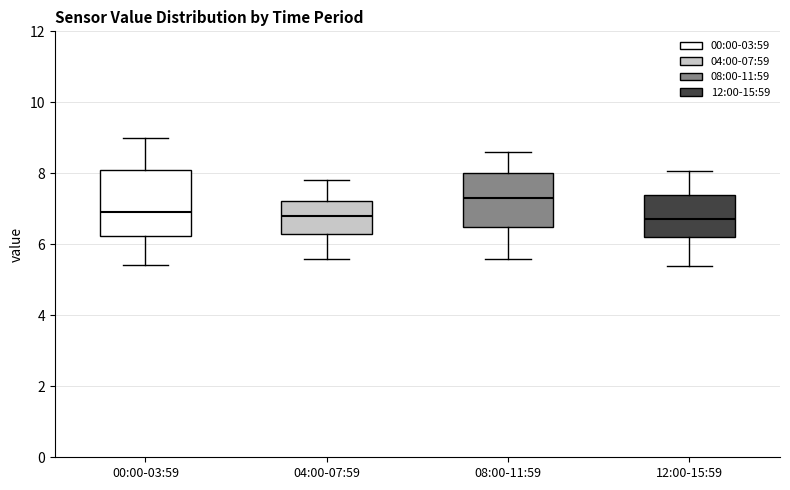

Reading left to right, read every box against the y-axis: the position of its median line, the range the box covers, and the ends of its whiskers. The values are not printed on the chart, so give them approximately, as read against the axis.

00:00-03:59: median 7.0, box 6.2 to 8.0, whiskers 5.4 to 9.0
04:00-07:59: median 6.8, box 6.4 to 7.2, whiskers 5.6 to 7.8
08:00-11:59: median 7.4, box 6.4 to 8.0, whiskers 5.6 to 8.6
12:00-15:59: median 6.8, box 6.2 to 7.4, whiskers 5.4 to 8.0